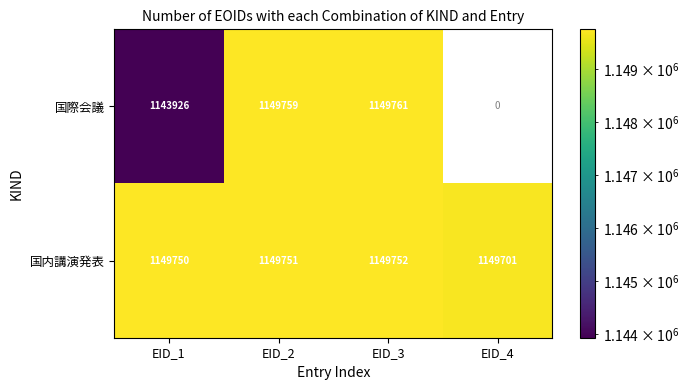

What is the approximate value of 国内講演発表 at EID_1, to the nearest 10?

1149750